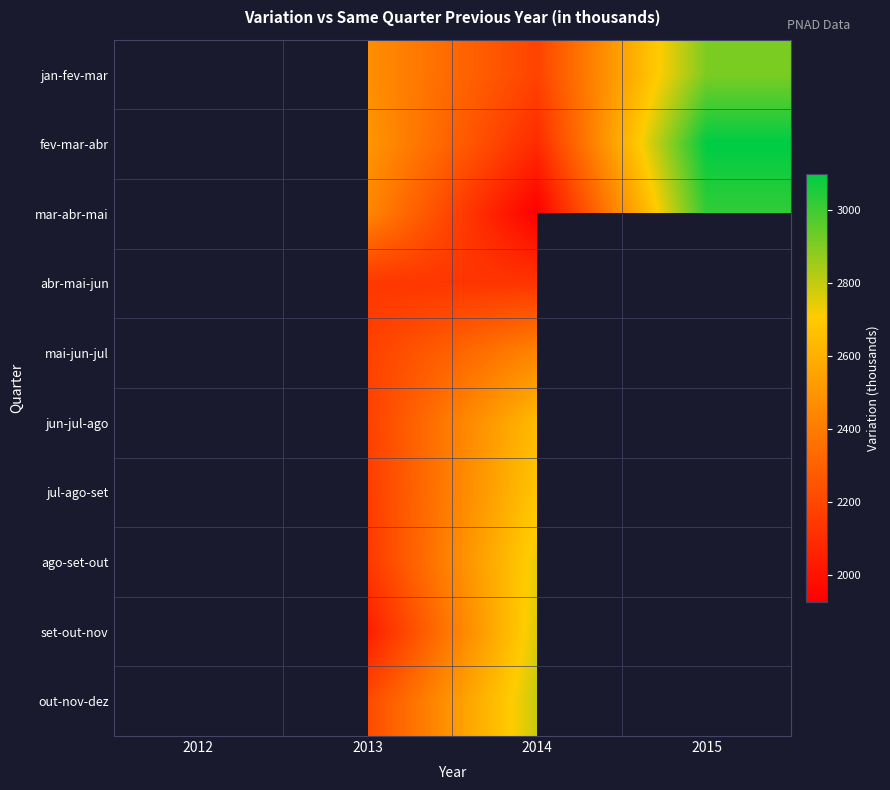

How many positive values does the out-nov-dez series have?

2